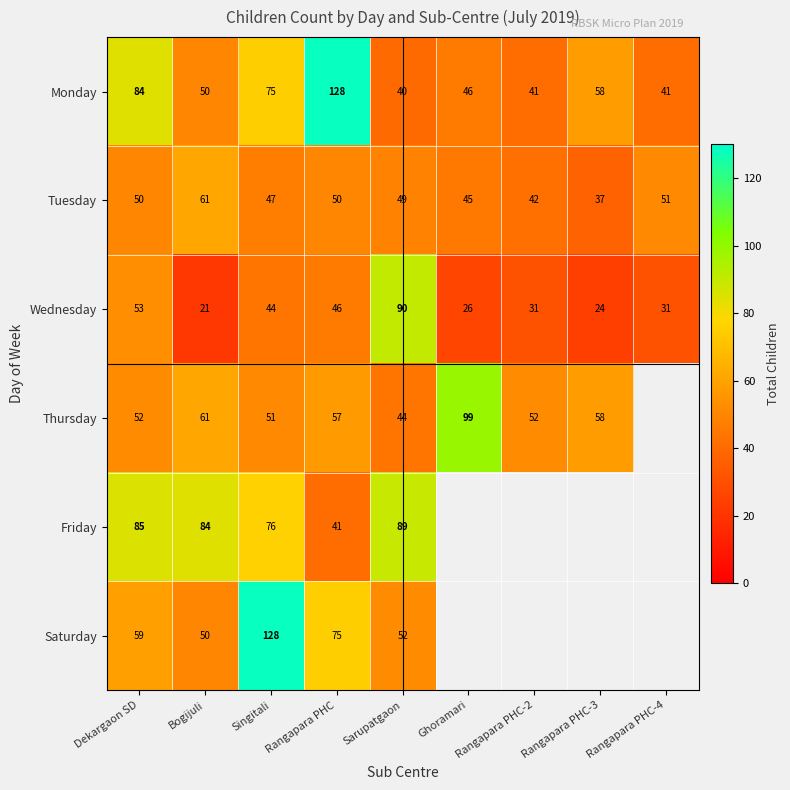

At Sarupatgaon, list the series in order from smallest to largest.

Monday, Thursday, Tuesday, Saturday, Friday, Wednesday